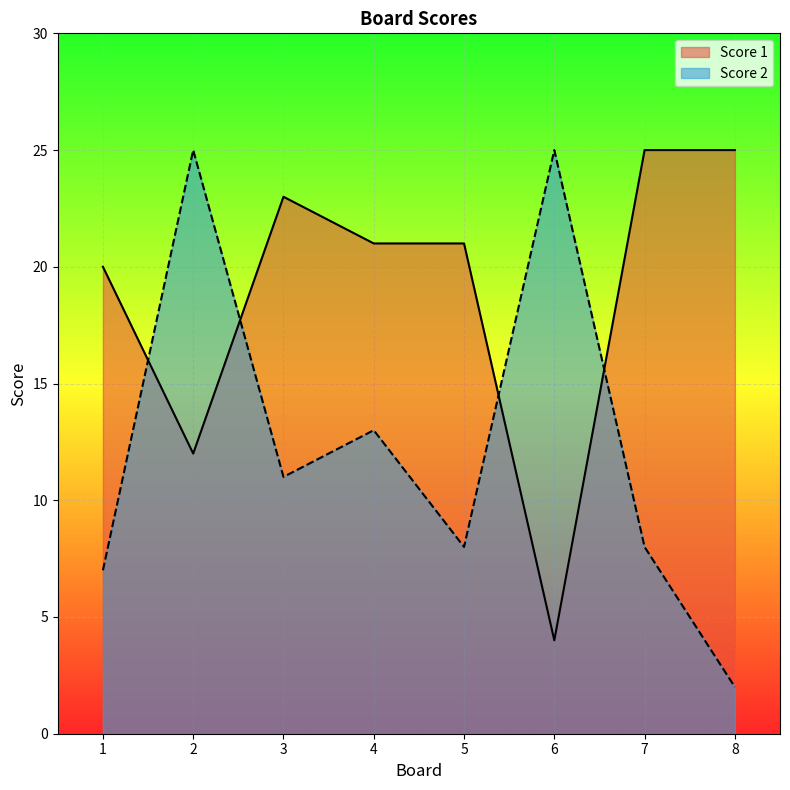

What is the difference between the maximum and minimum values in the Score 2 series?

23